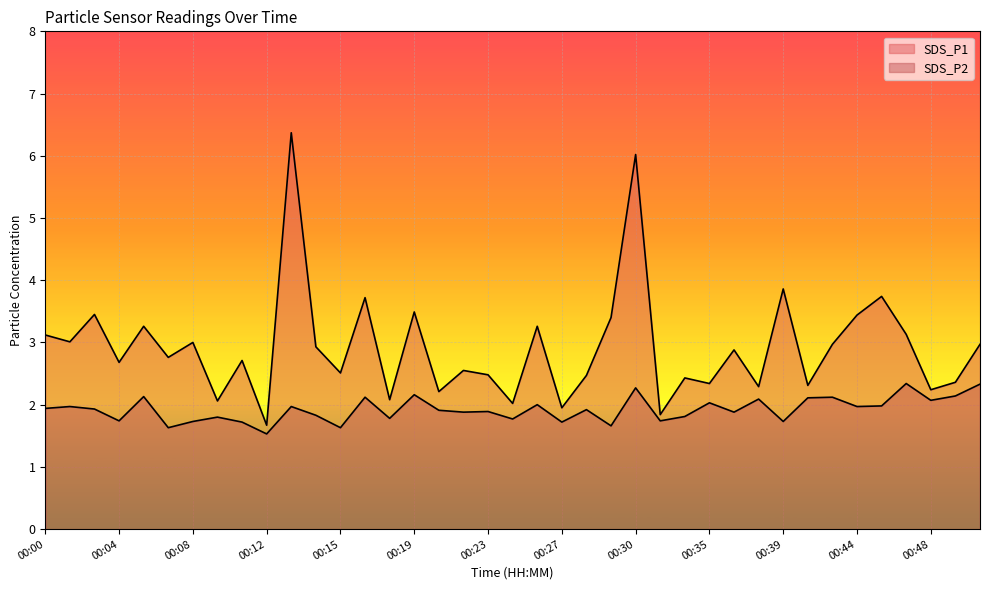

True or false: SDS_P2 and SDS_P1 cross at least once.

False